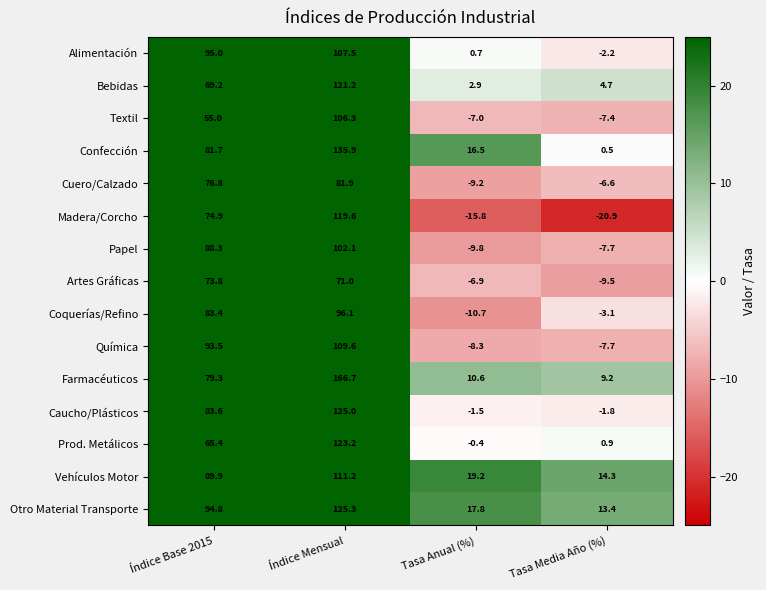

The value of Otro Material Transporte at Tasa Media Año (%) is 23.2. True or false?

False